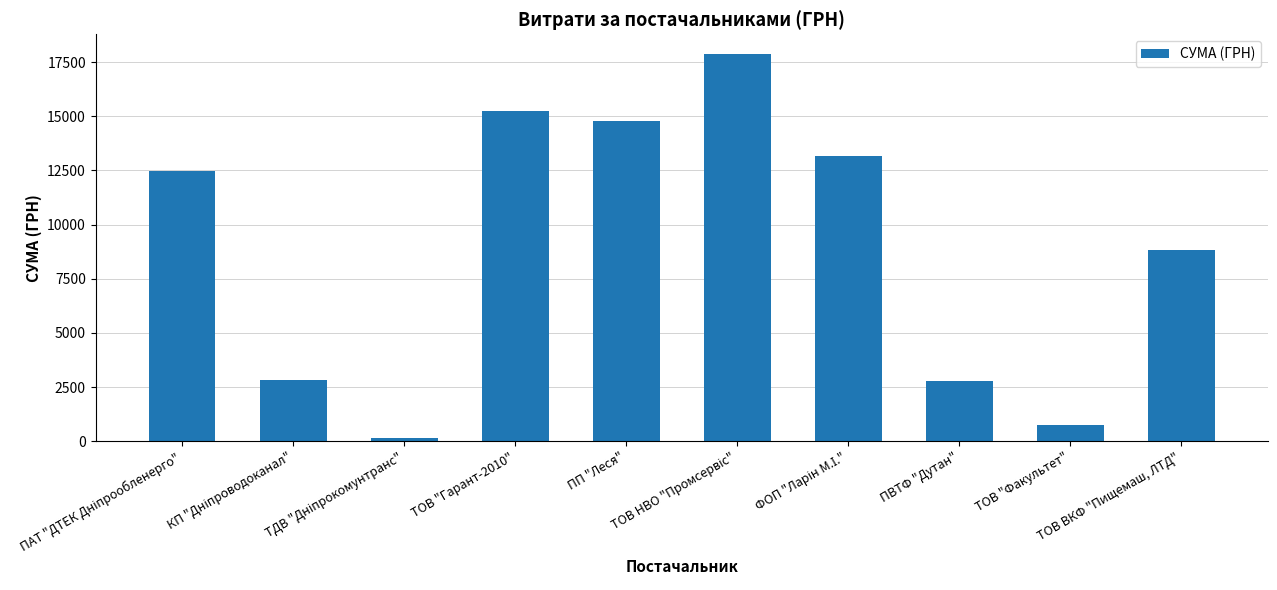

What is the value of the 1st bar from the left?

12488.9